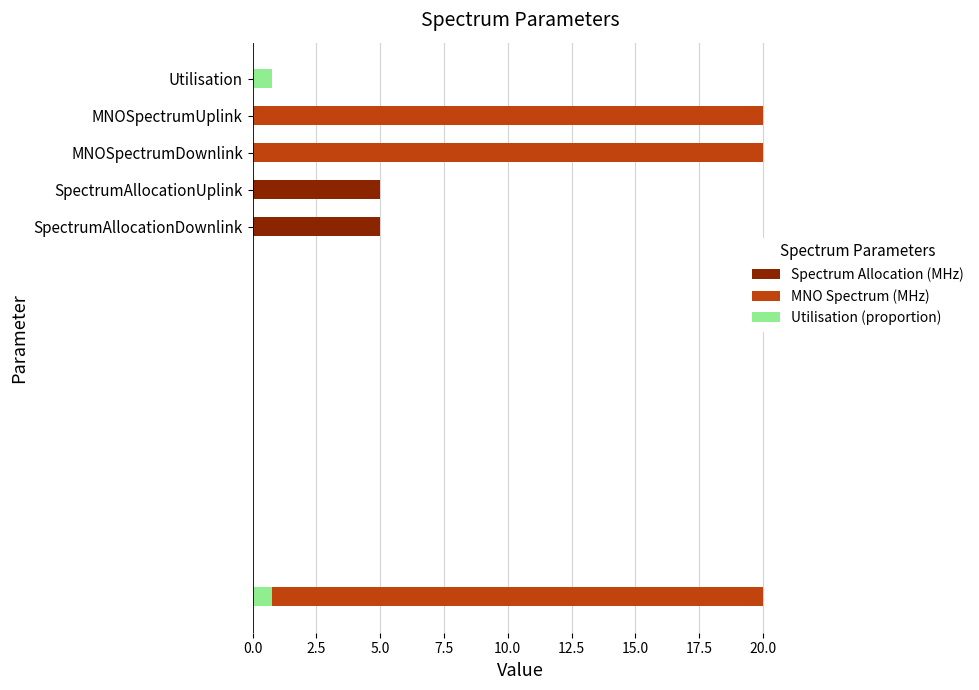

Does the chart contain stacked bars?

No